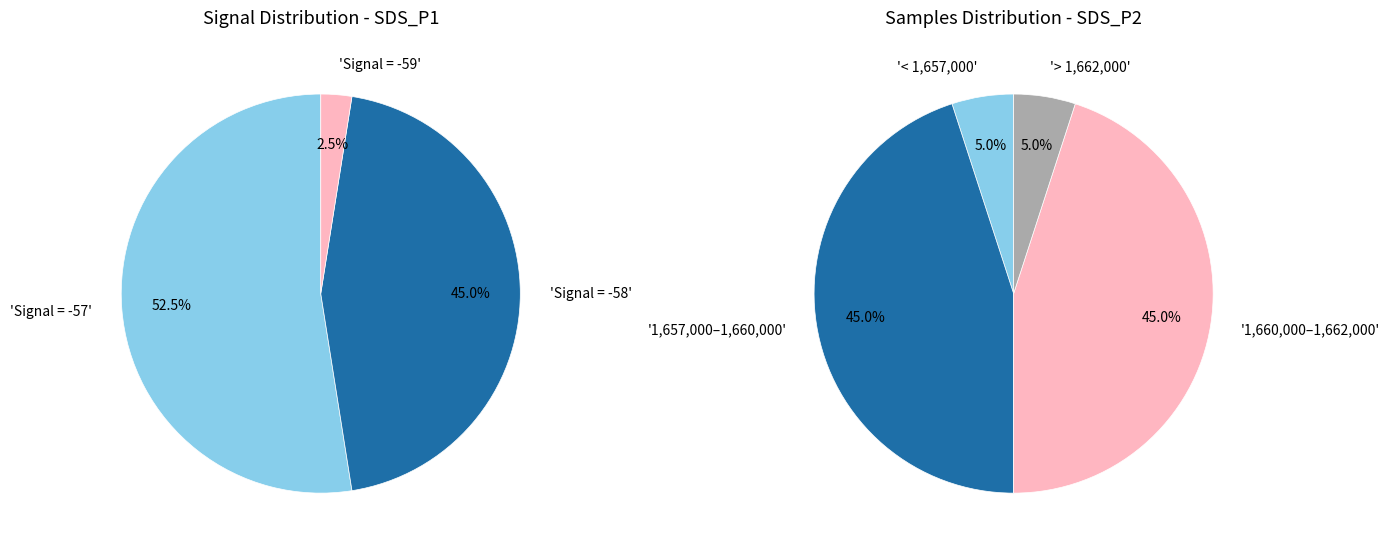

Between 4 and 5, which is larger?

4